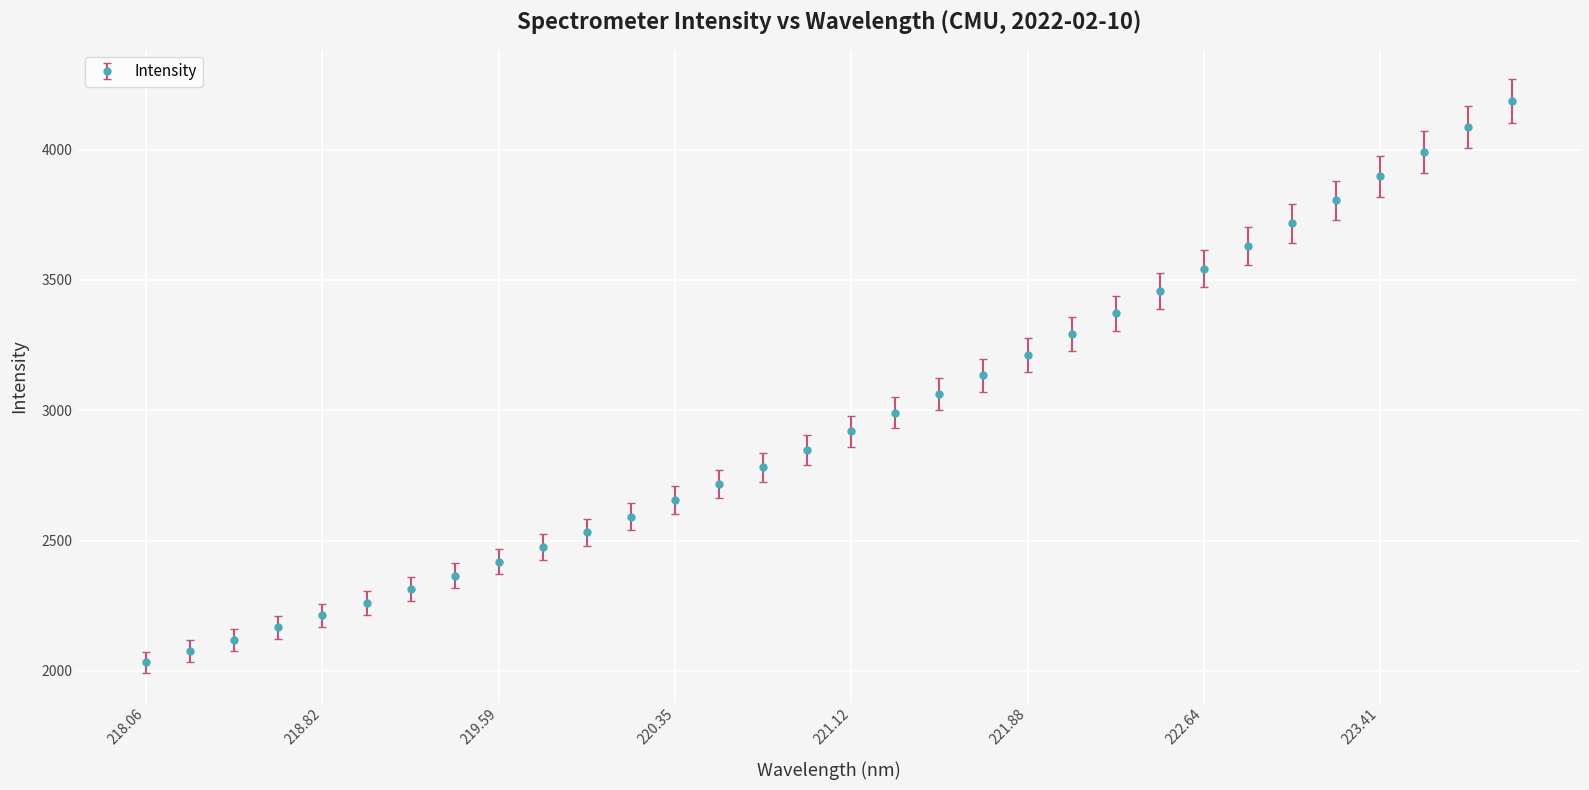

What is the value of the 26th point from the left?

3629.9